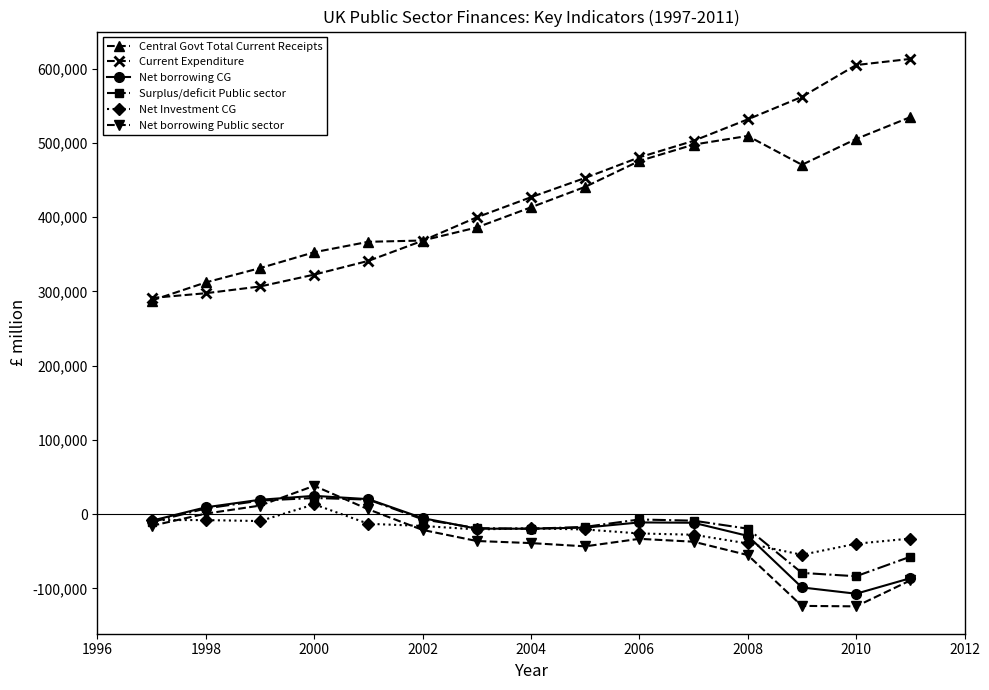

What is the smallest value displayed?

-124185